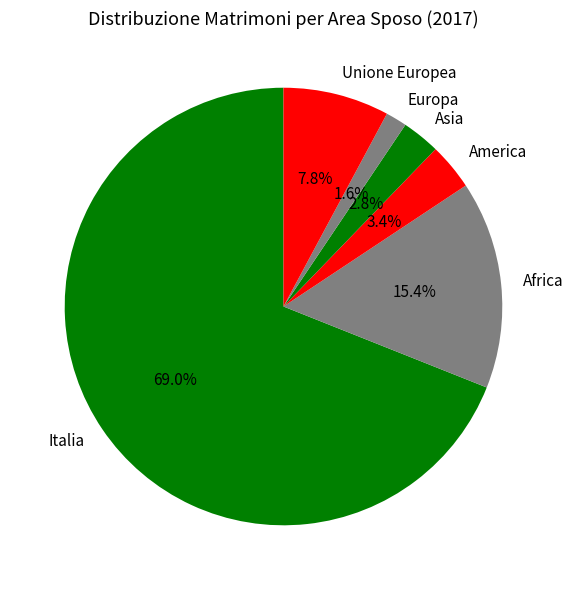

Does Europa represent more than half of the total?

No